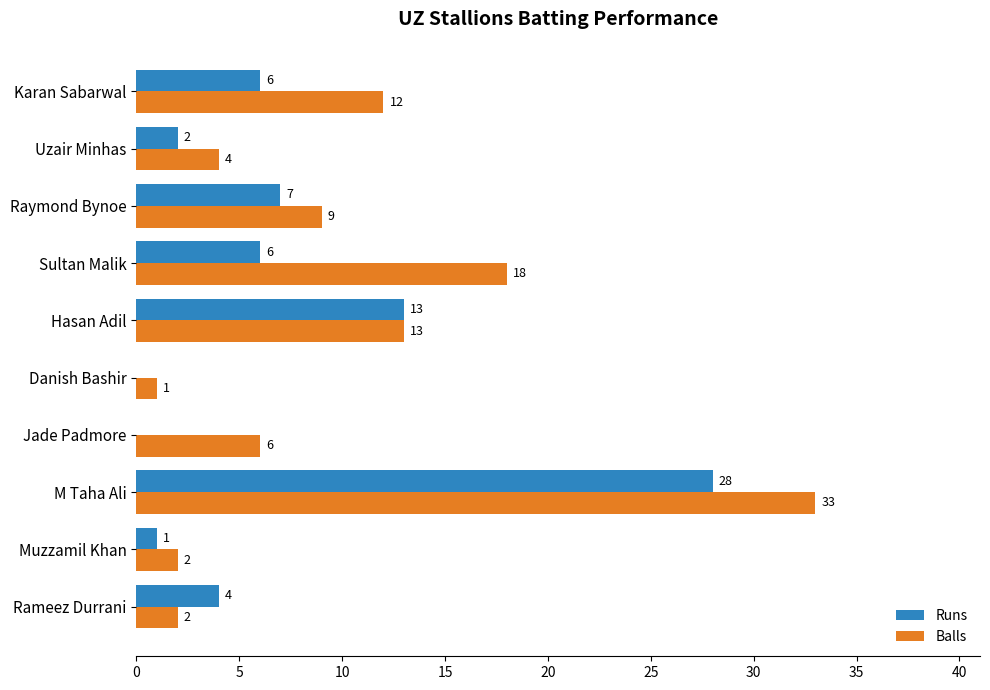

Which series changed the most between Hasan Adil and Karan Sabarwal?

Runs